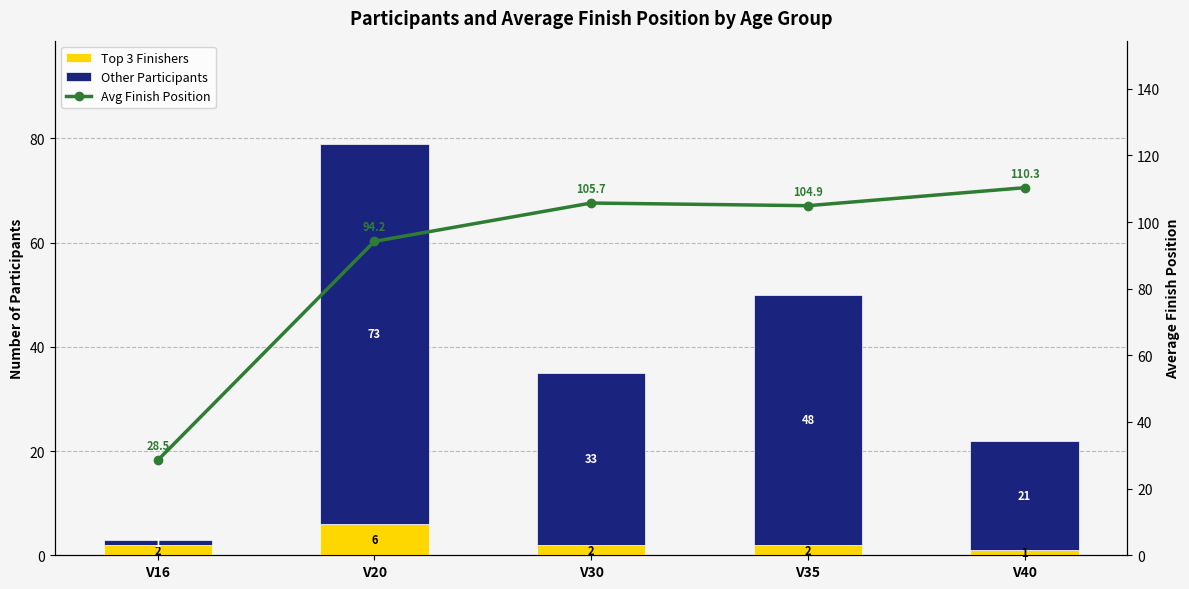

What is the minimum value shown in the chart?

1.0